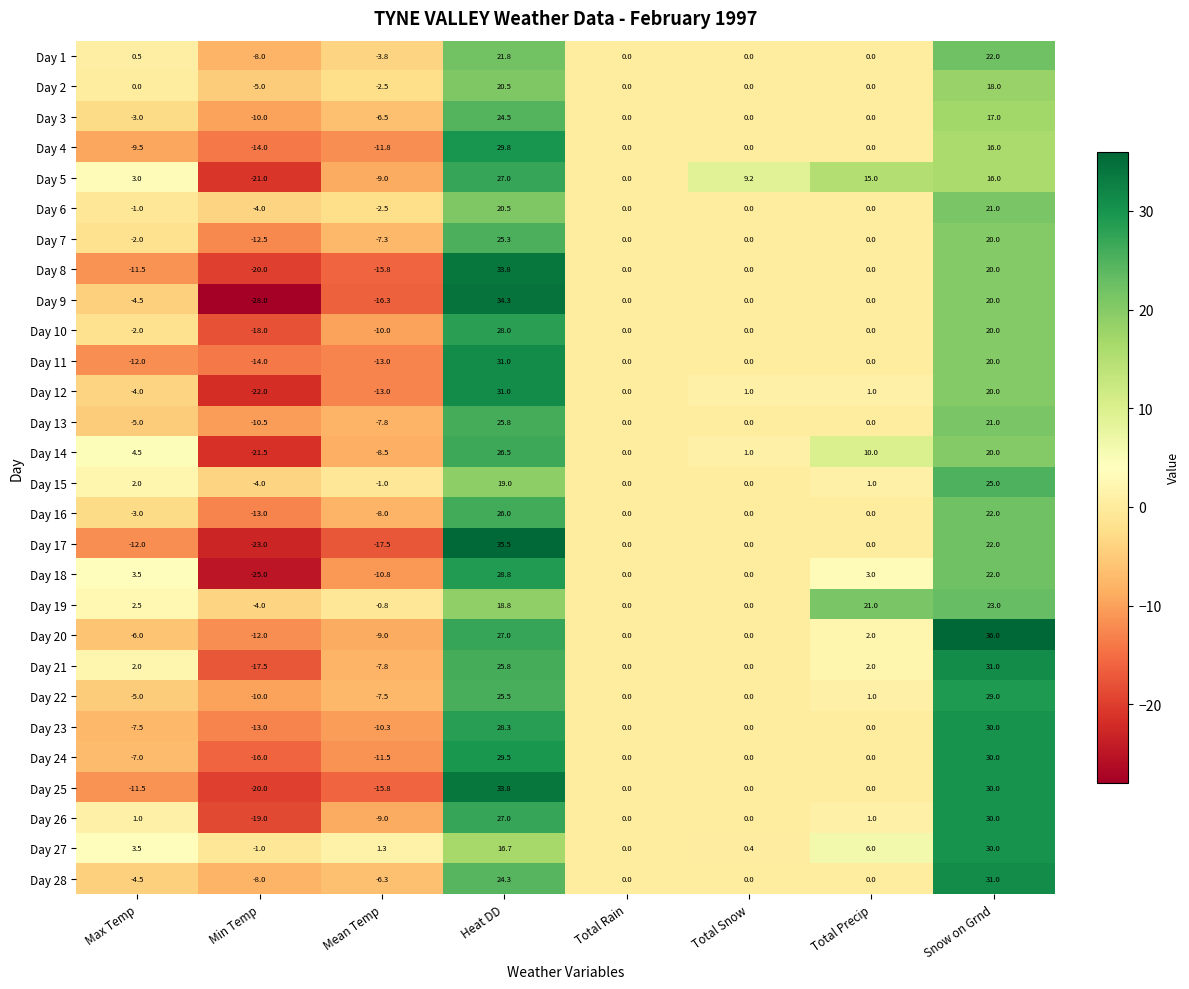

Which series has the largest total across all categories?

Day 19